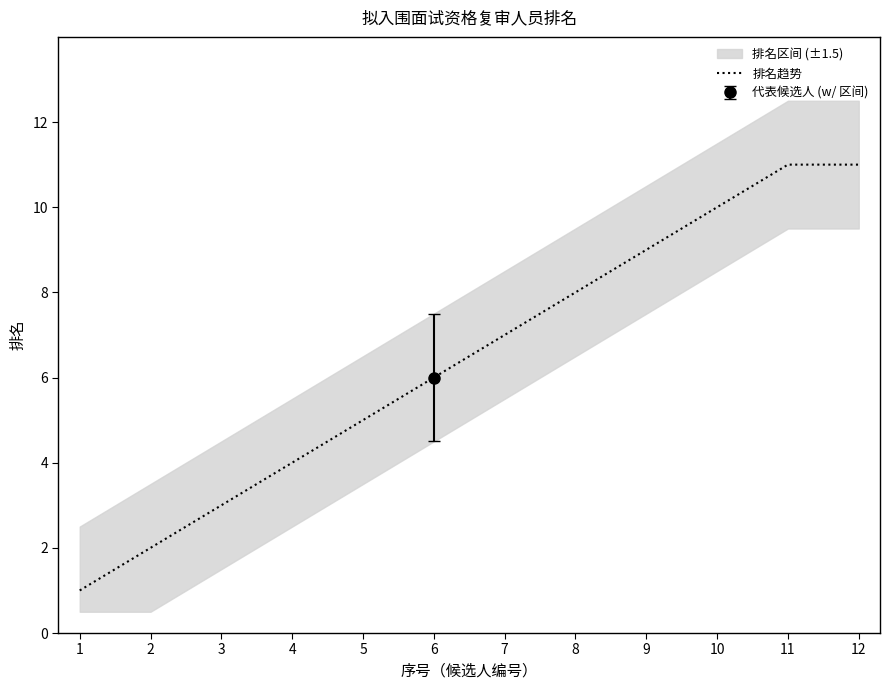

What is the sum of the values at 5 and 7?

12